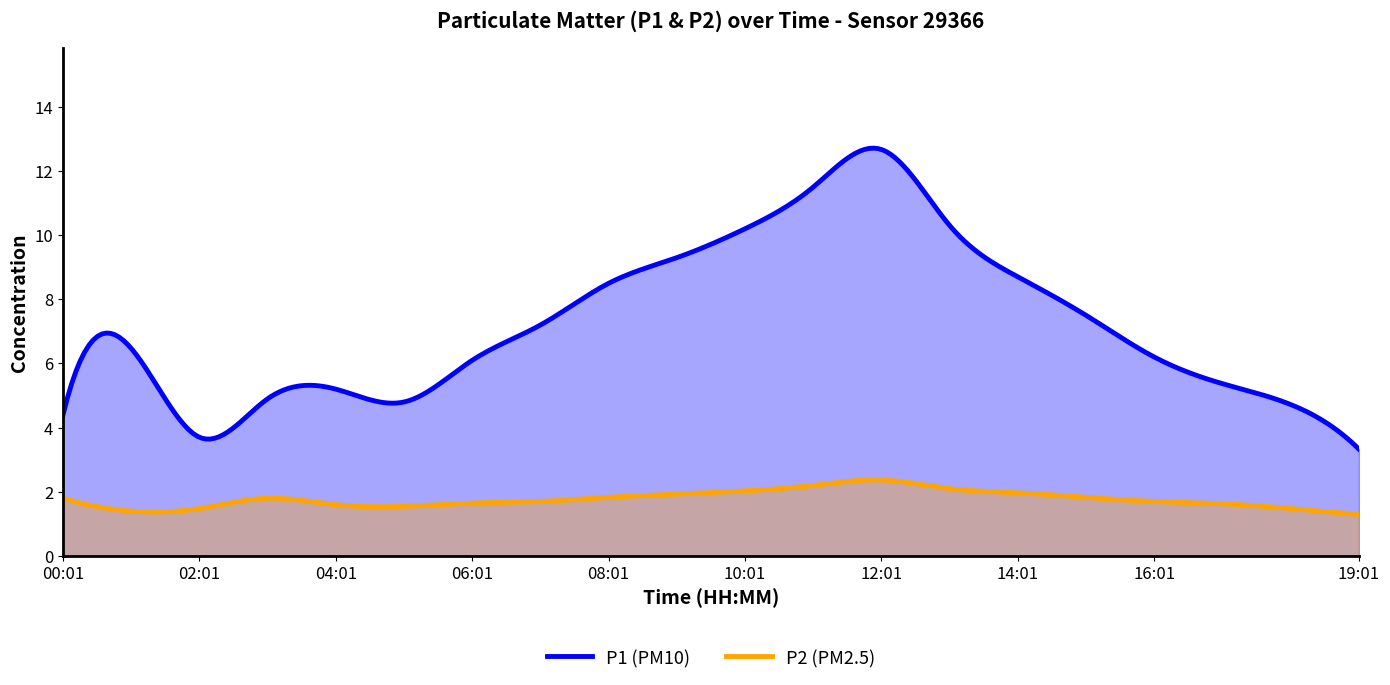

The P2 series shows 1.4 at 01:01. True or false?

True